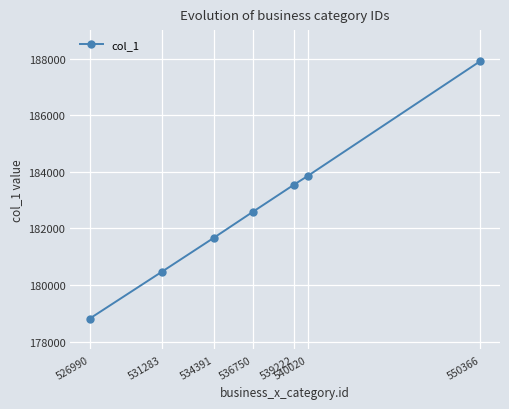

What is the difference between the values at 539222 and 531283?

3090